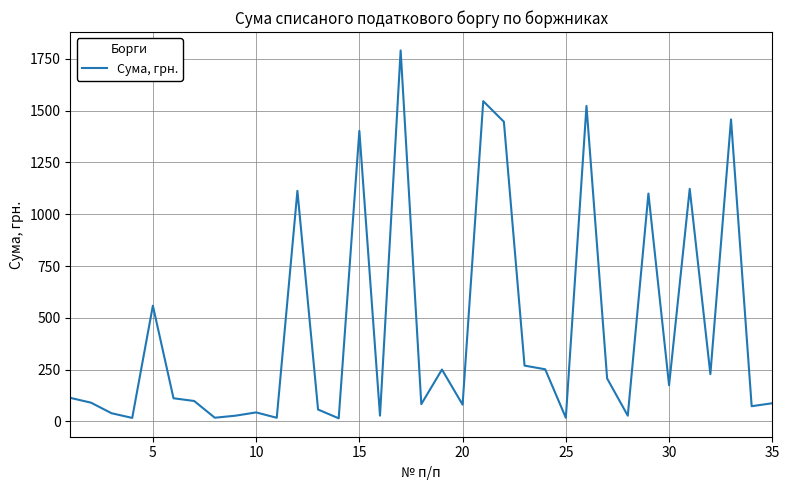

What is the greatest value displayed?

1791.2